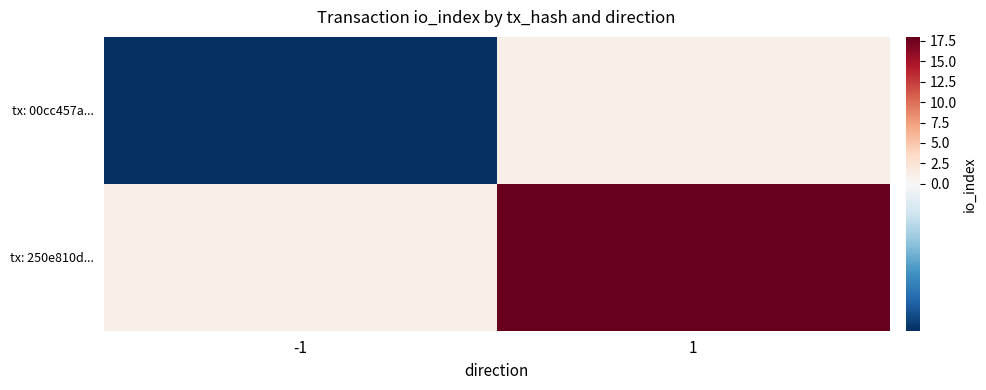

Reading right to left, transcribe all the data shown in this chart.

tx: 00cc457a...: 1=1	-1=-1
tx: 250e810d...: 1=18	-1=1